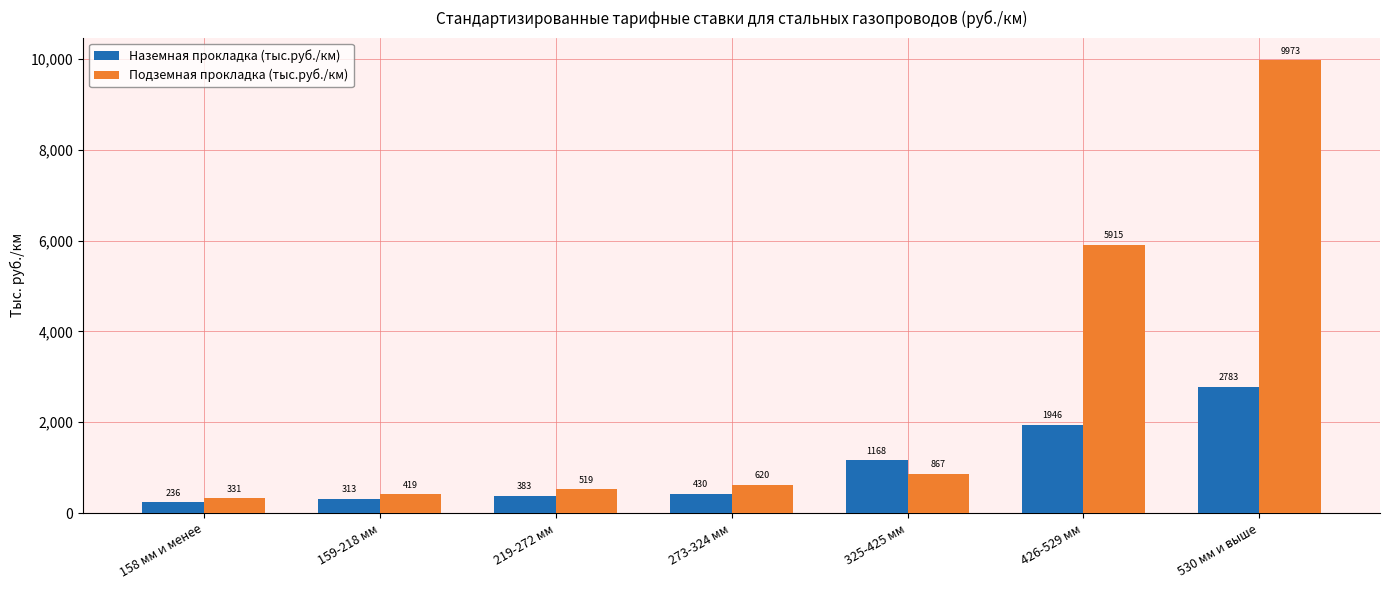

How many values in the Подземная прокладка (тыс.руб./км) series exceed 619?

4